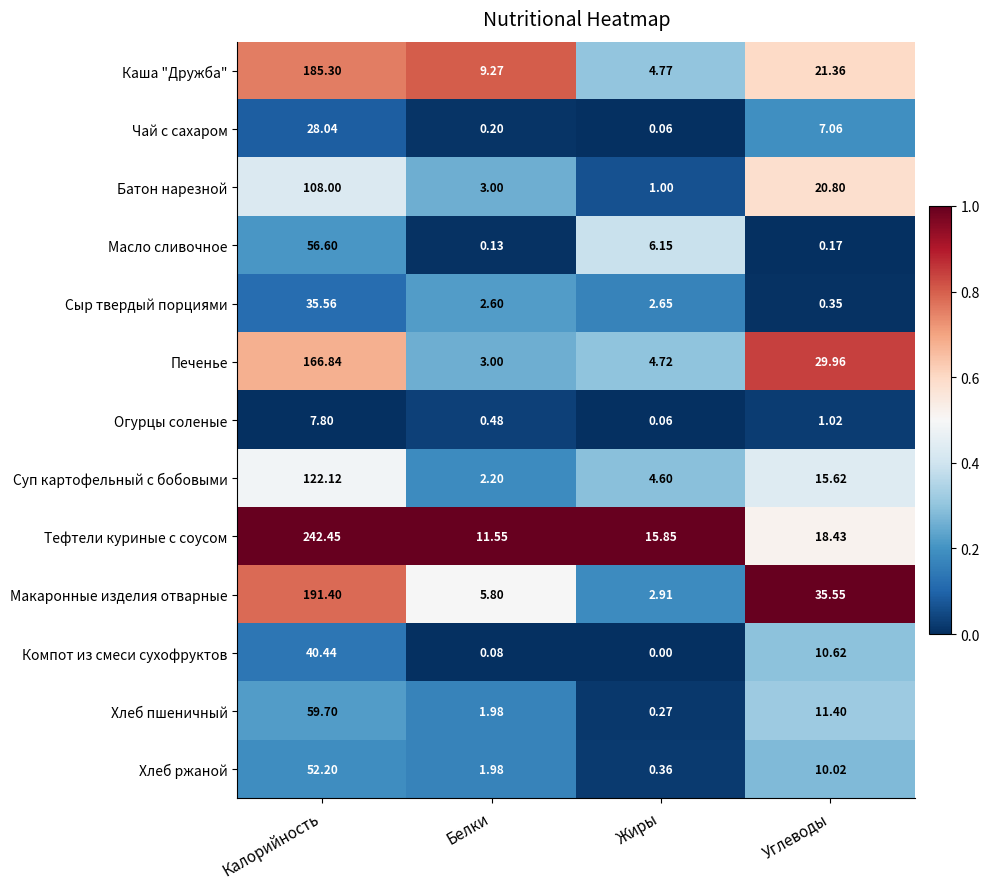

How many categories are shown in the chart?

4